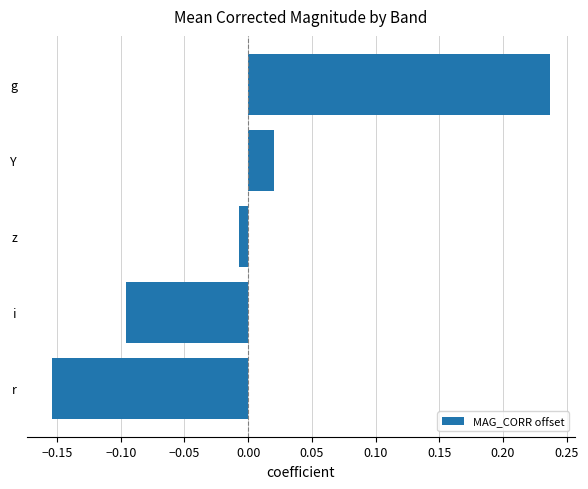

Which has a higher value, g or z?

g